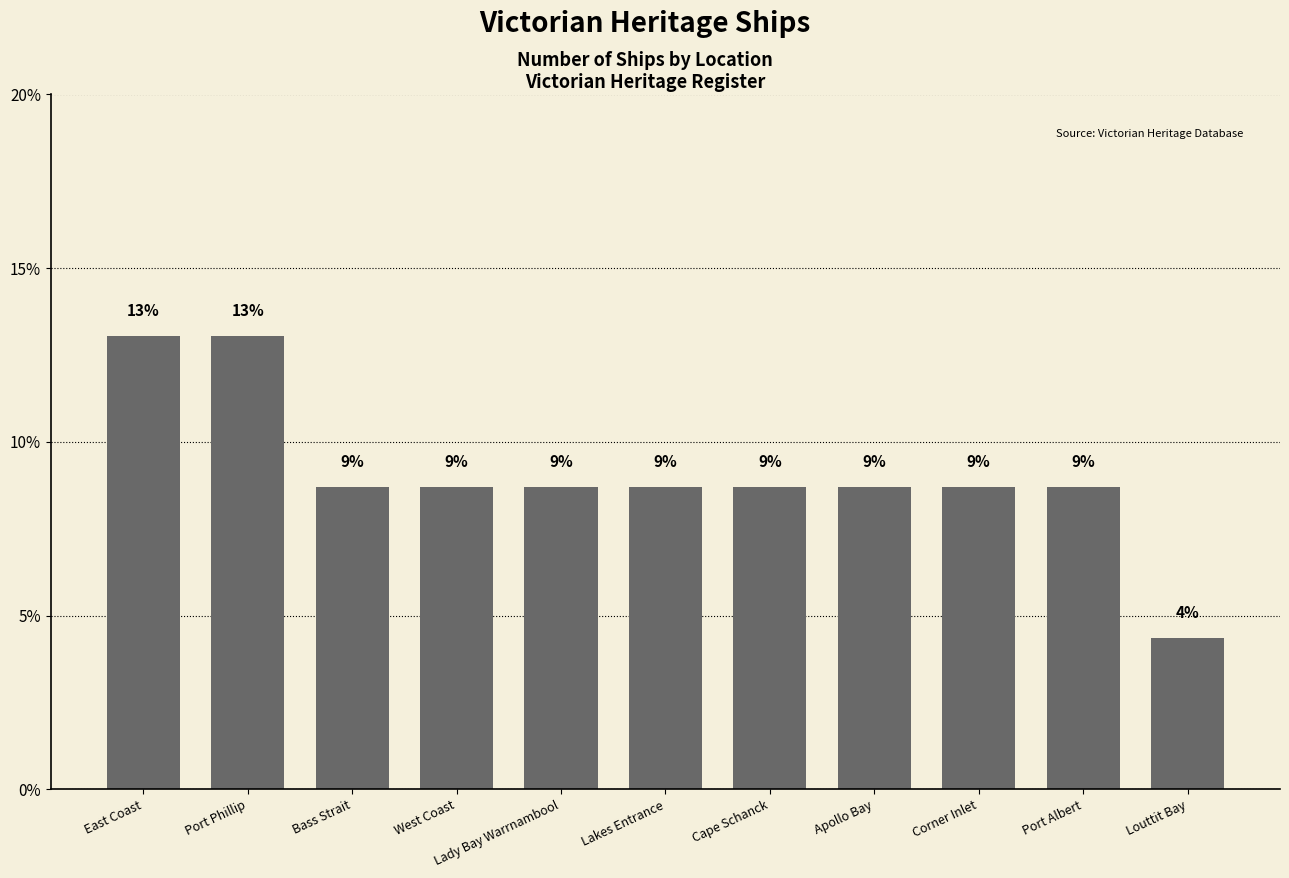

What is the approximate value at Apollo Bay?

8.7